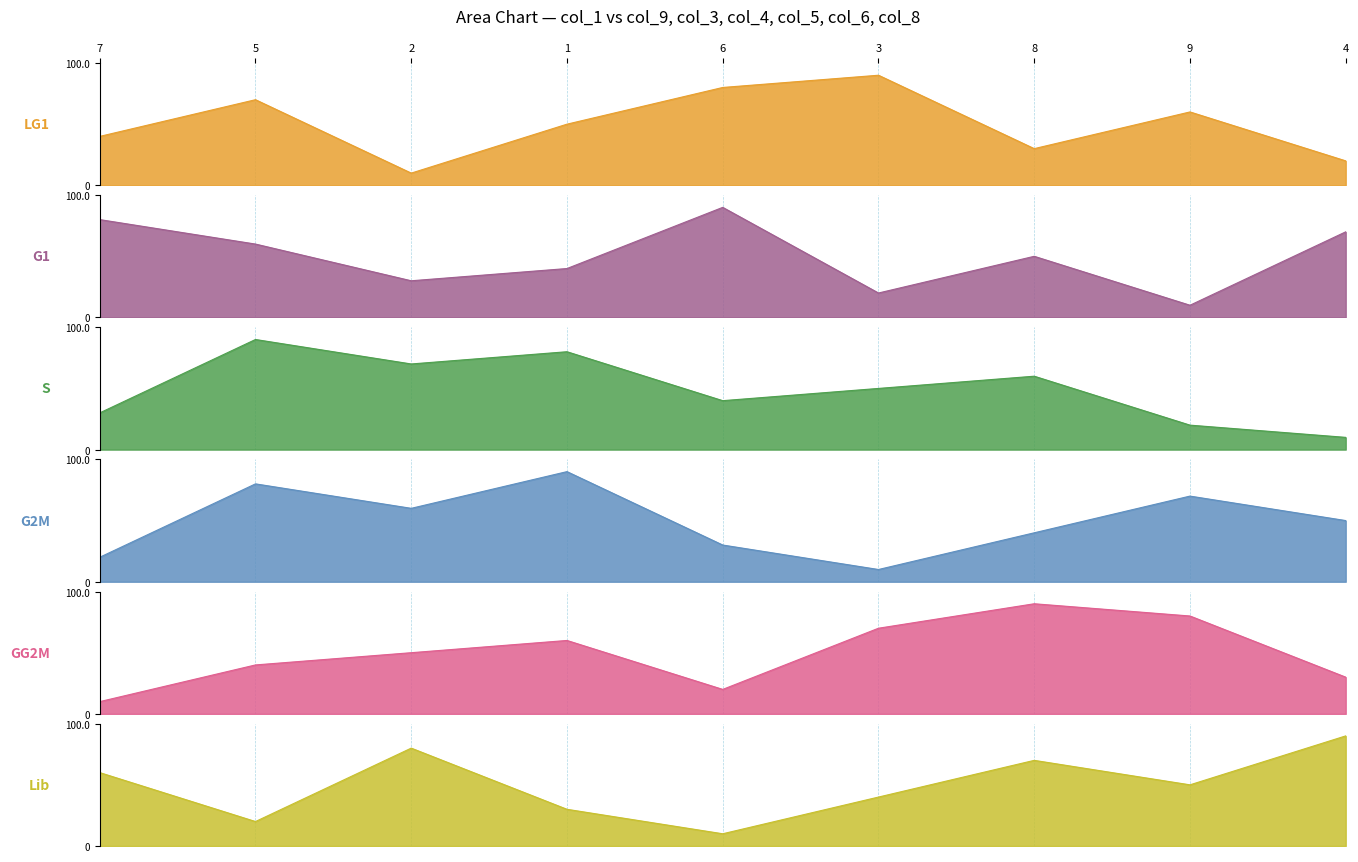

What is the sum of the LG1 (col_9) values at 2 and 3?

10